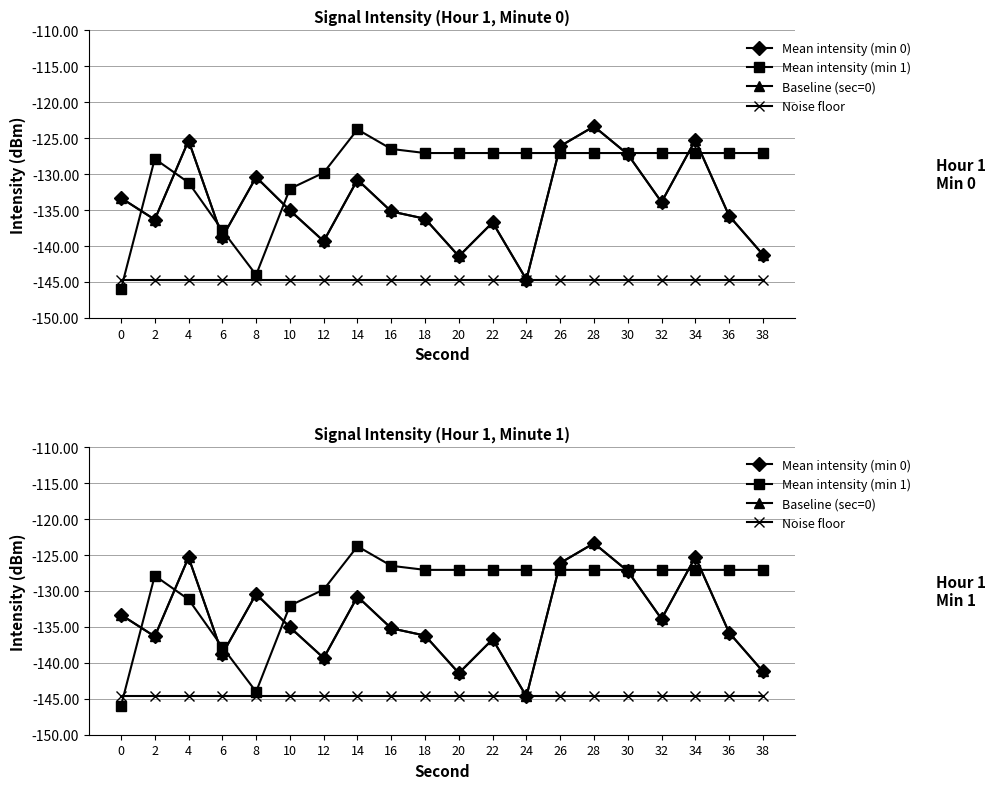

Where is the first local minimum for Baseline (sec=0)?

2